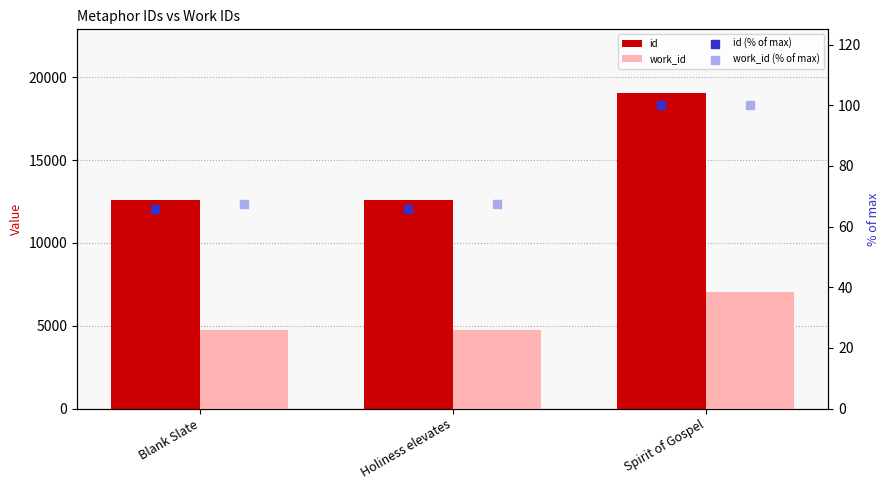

Which series contains the highest Y value?

id